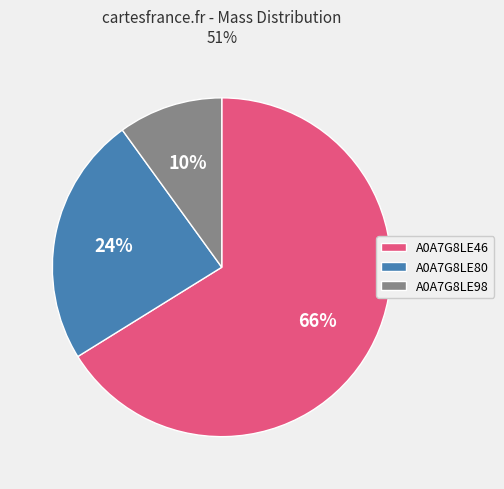

What is the ratio of the value at A0A7G8LE46 to the value at A0A7G8LE80?

2.8